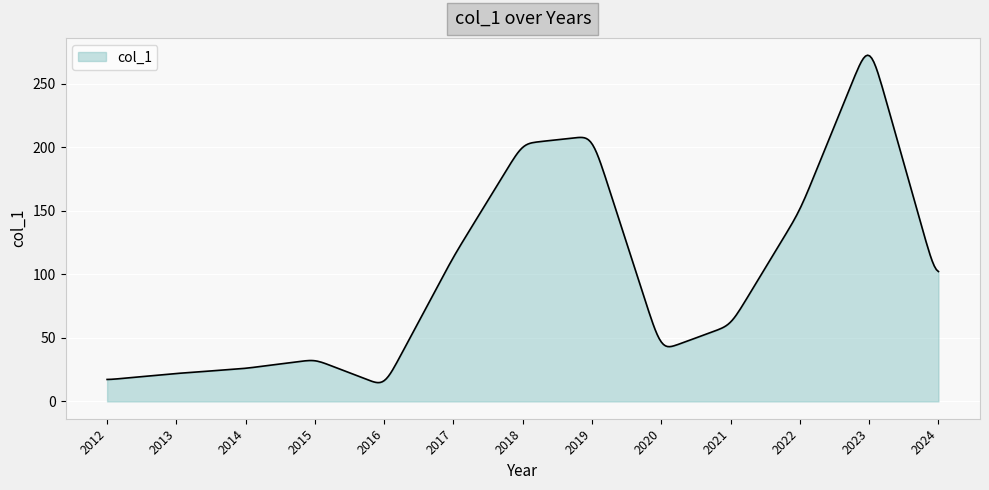

What is the greatest value displayed?

272.5